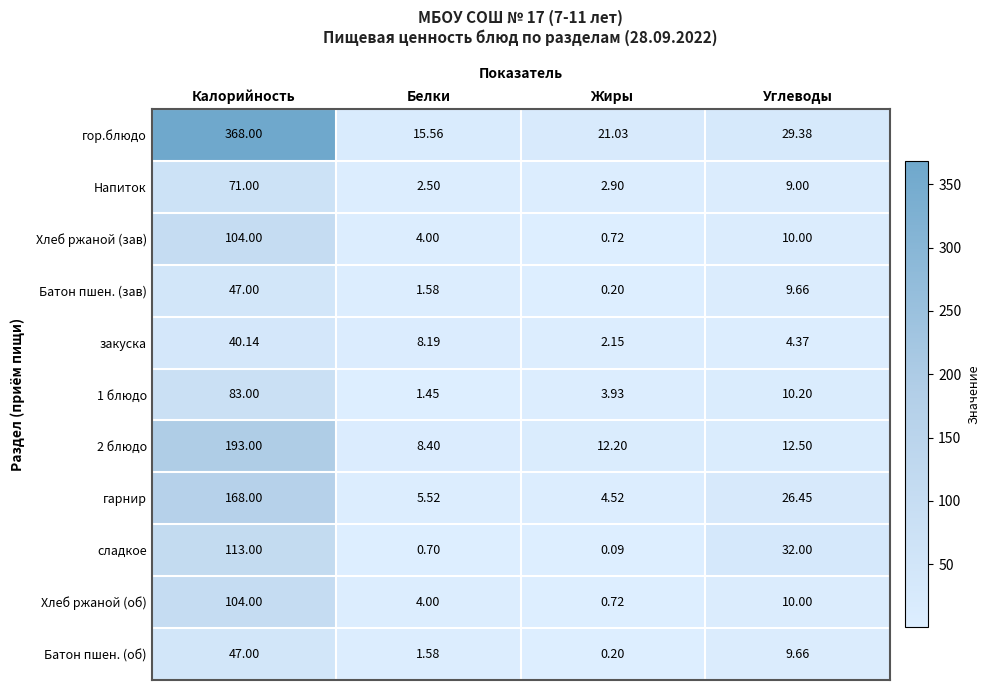

Which category has the highest value in the Батон пшен. (об) series?

Калорийность